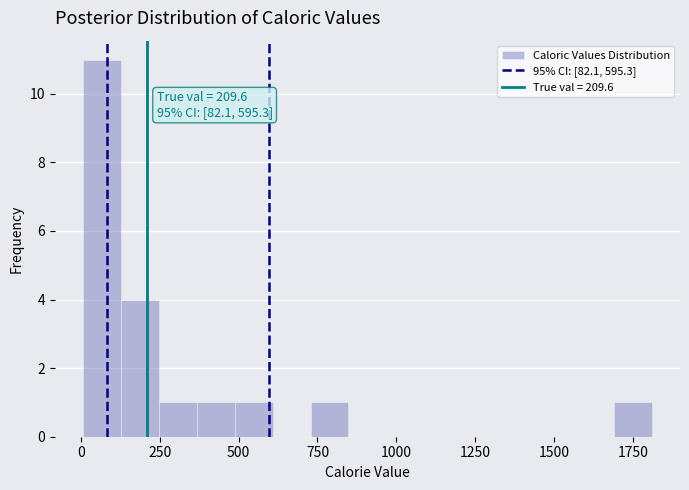

Read against the x-axis, roughly where is the centre of the tallest bar?

50